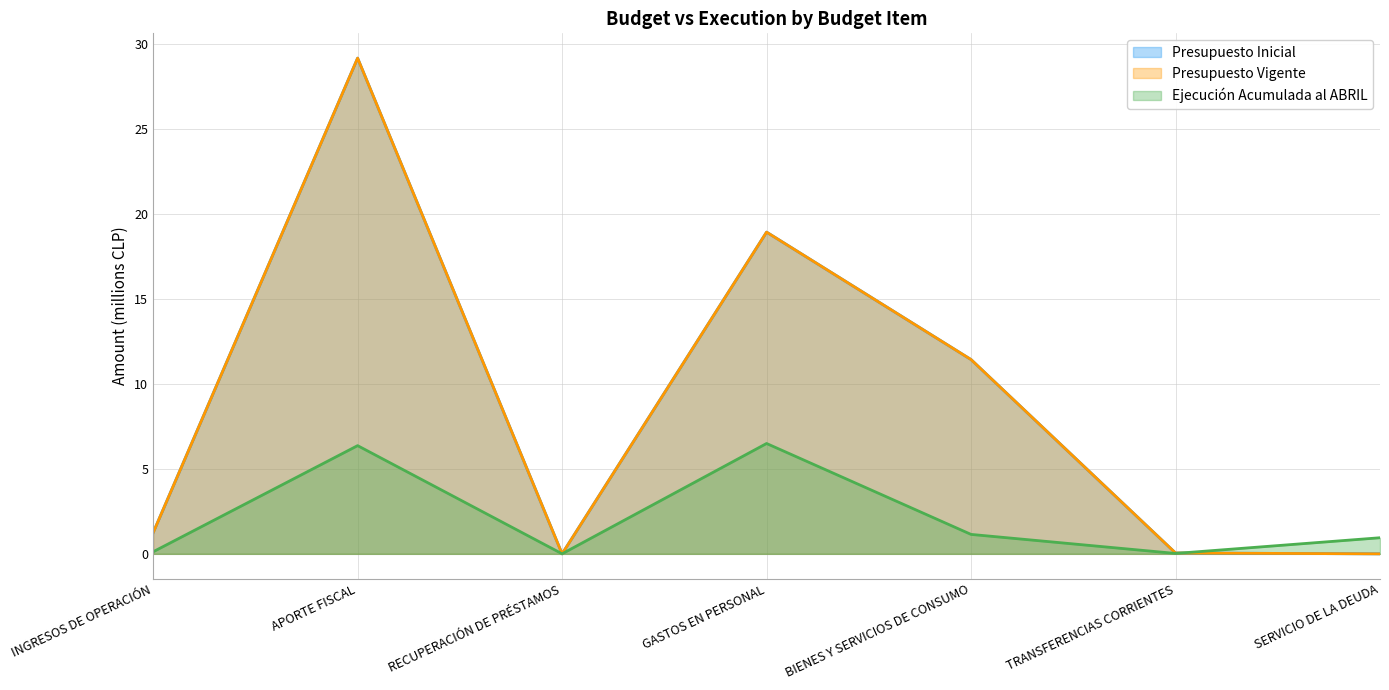

Reading right to left, what are all the values shown in this chart?

Presupuesto Inicial: SERVICIO DE LA DEUDA=0.0	TRANSFERENCIAS CORRIENTES=0.0	BIENES Y SERVICIOS DE CONSUMO=11.4	GASTOS EN PERSONAL=18.9	RECUPERACIÓN DE PRÉSTAMOS=0.0	APORTE FISCAL=29.2	INGRESOS DE OPERACIÓN=1.2
Presupuesto Vigente: SERVICIO DE LA DEUDA=0.0	TRANSFERENCIAS CORRIENTES=0.0	BIENES Y SERVICIOS DE CONSUMO=11.4	GASTOS EN PERSONAL=18.9	RECUPERACIÓN DE PRÉSTAMOS=0.0	APORTE FISCAL=29.2	INGRESOS DE OPERACIÓN=1.2
Ejecución Acumulada al ABRIL: SERVICIO DE LA DEUDA=0.9	TRANSFERENCIAS CORRIENTES=0.0	BIENES Y SERVICIOS DE CONSUMO=1.1	GASTOS EN PERSONAL=6.5	RECUPERACIÓN DE PRÉSTAMOS=0.0	APORTE FISCAL=6.4	INGRESOS DE OPERACIÓN=0.1